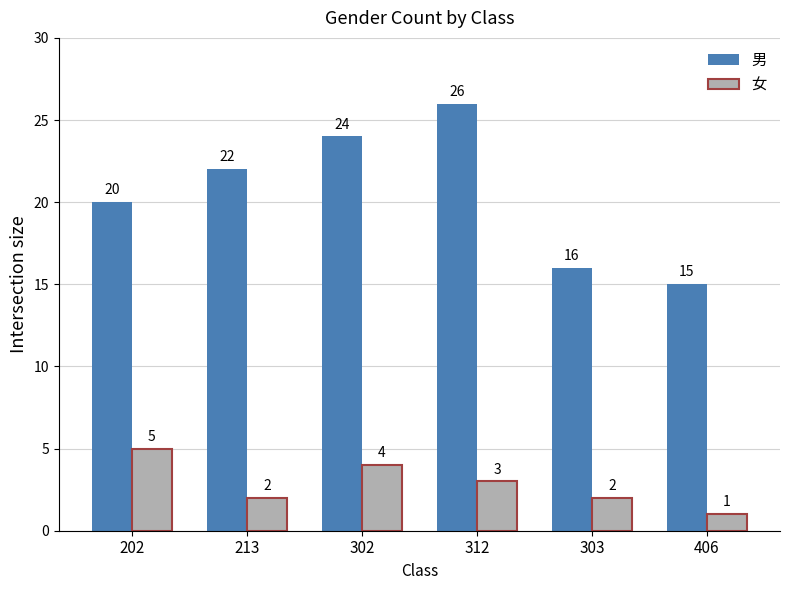

What position from the left is 213?

2